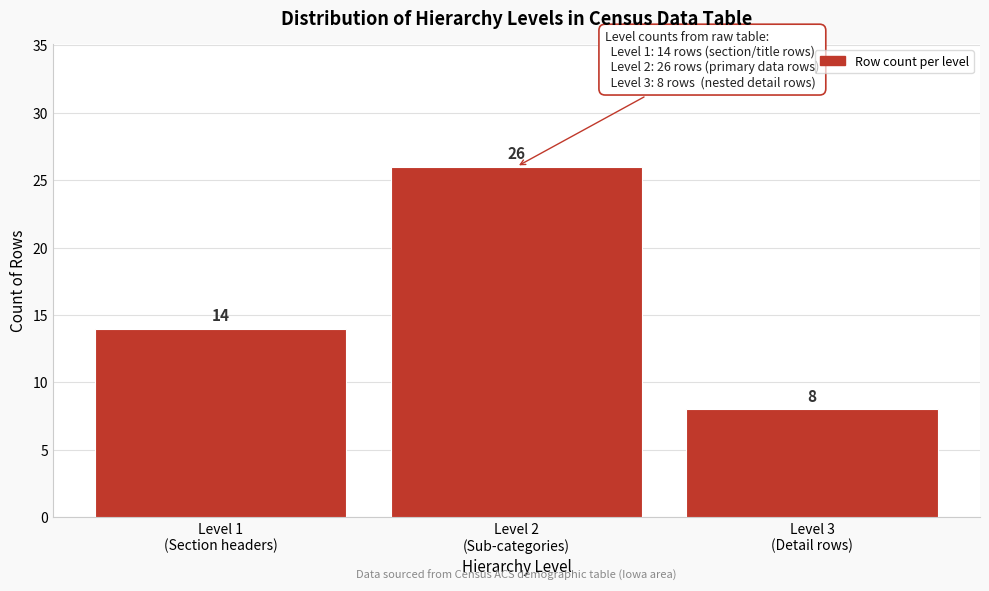

Reading left to right, transcribe all the data shown in this chart.

14	26	8